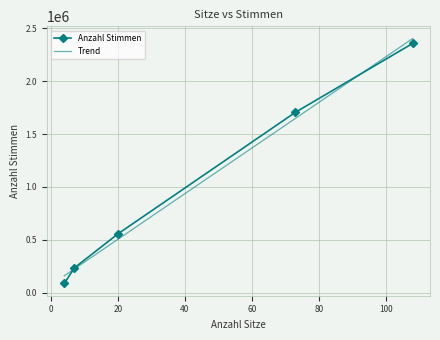

True or false: Anzahl Stimmen has more than 1 interior local peaks.

False